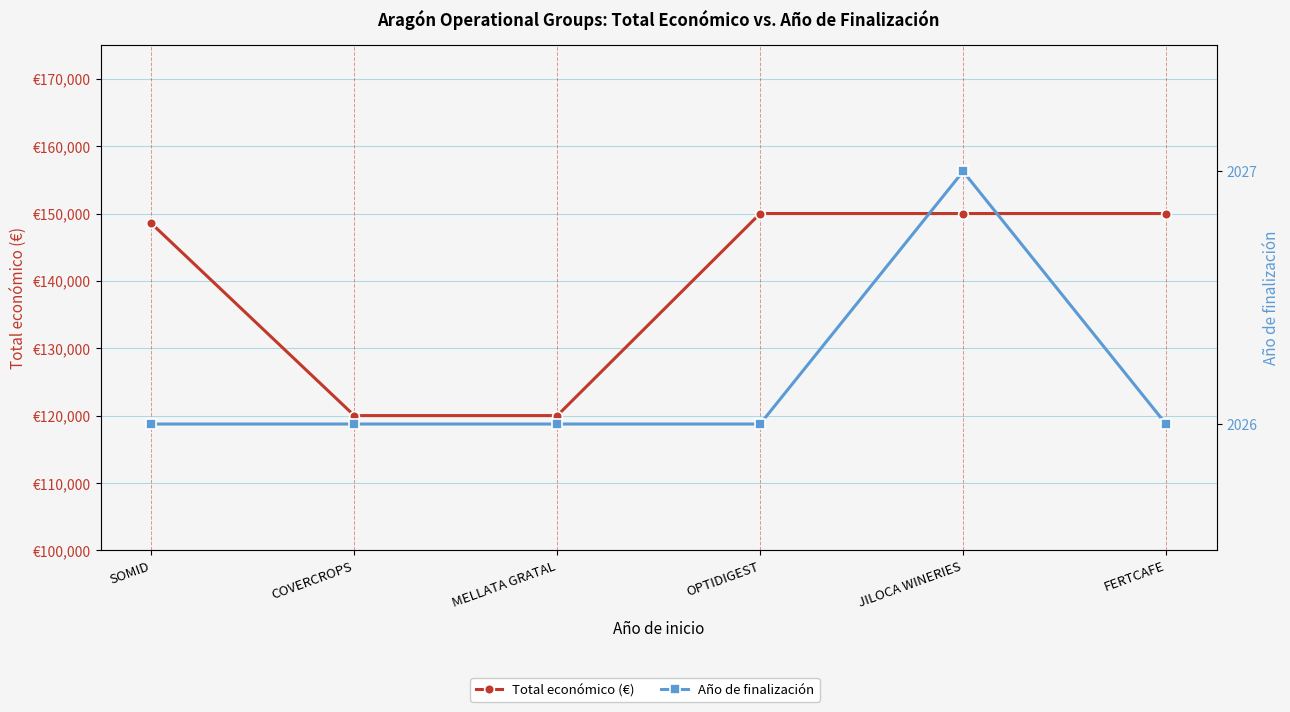

Reading left to right, transcribe all the data shown in this chart.

Total económico (€): 148534	120000	120000	150000	150000	150000
Año de finalización: 2026	2026	2026	2026	2027	2026